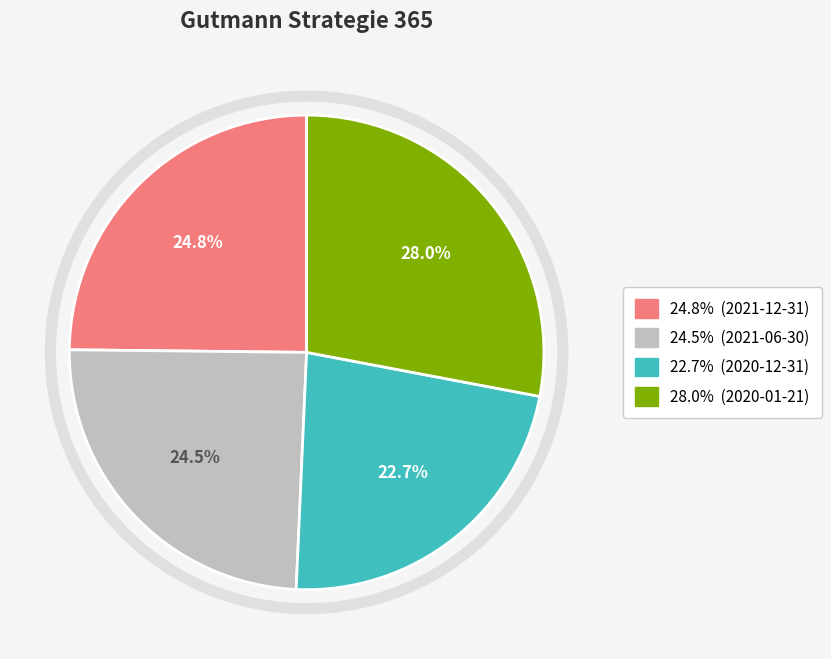

Is there a majority slice in this chart?

No